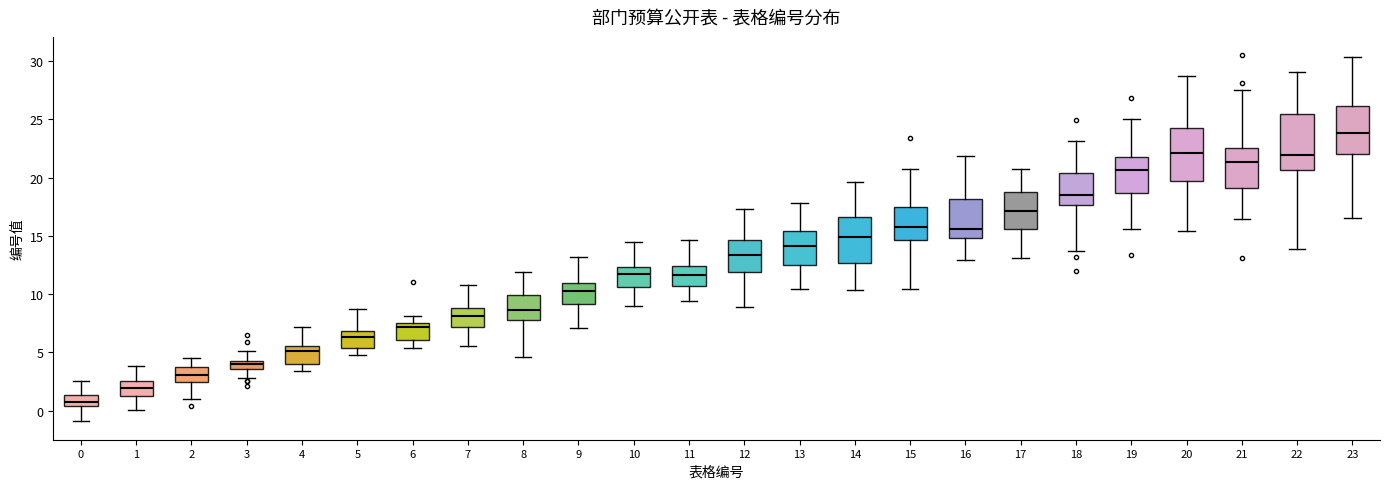

Where does the median line of the box at x = 21 sit on the y-axis? The values are not printed on the chart, so give them approximately, as read against the axis.

21.5